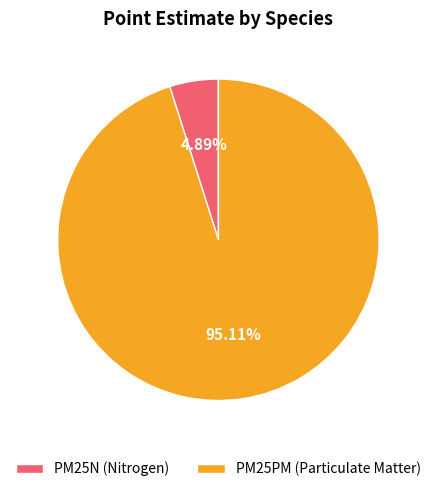

Which slice is the smallest?

PM25N (Nitrogen)